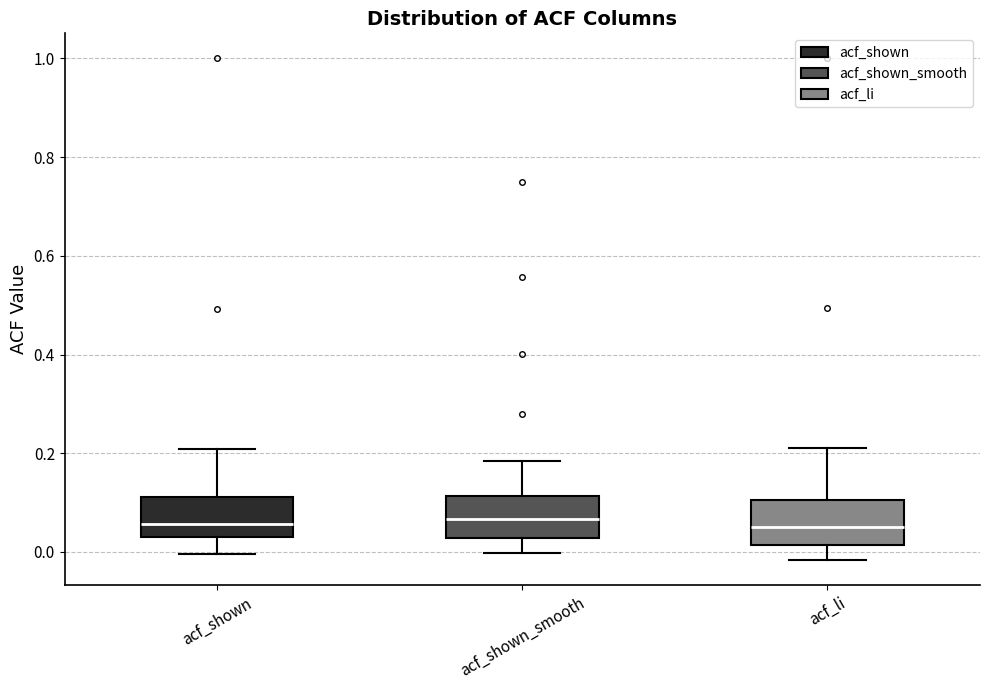

Reading left to right, transcribe this box plot: for each box, give where its median line is, the range the box spans, and where its two whiskers end, as read against the y-axis. The values are not printed on the chart, so give them approximately, as read against the axis.

acf_shown: median 0.06, box 0.02 to 0.12, whiskers 0.00 to 0.20
acf_shown_smooth: median 0.06, box 0.02 to 0.12, whiskers 0.00 to 0.18
acf_li: median 0.06, box 0.02 to 0.10, whiskers -0.02 to 0.22